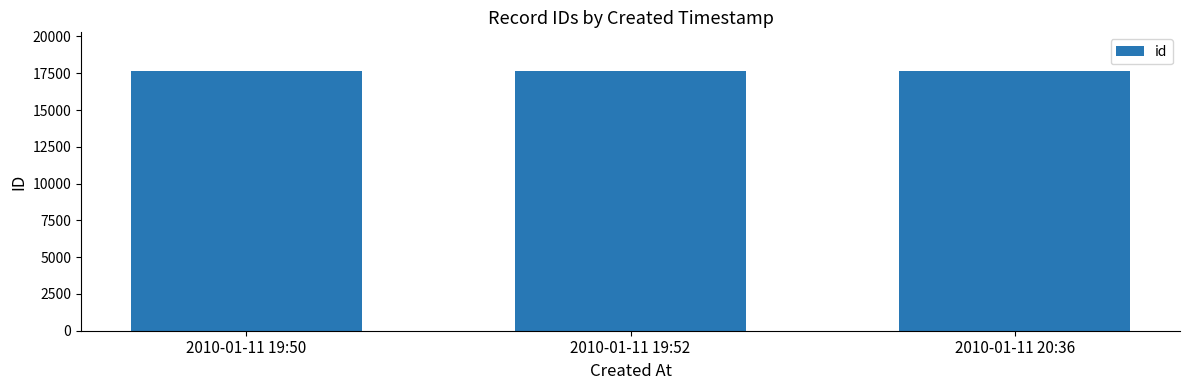

What is the value of the 3rd bar from the left?

17634